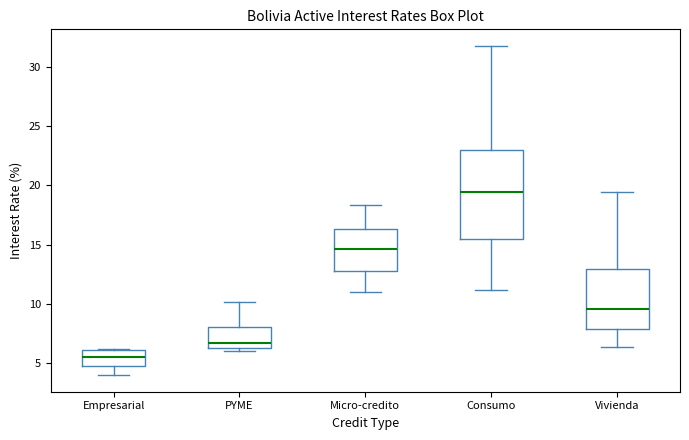

Where does the median line of the box for Consumo sit on the y-axis? The values are not printed on the chart, so give them approximately, as read against the axis.

19.5